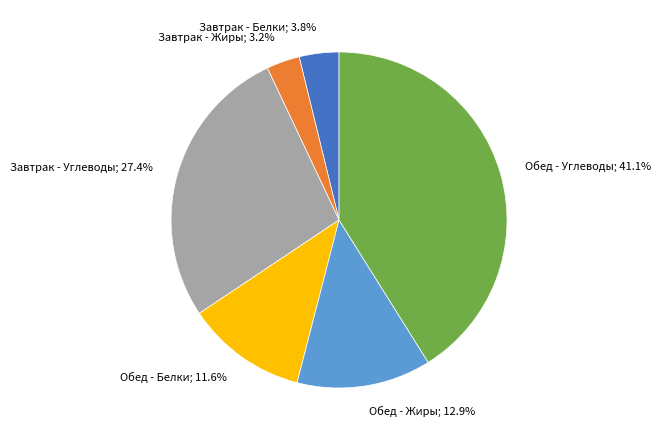

To the nearest percent, what is the average slice percentage?

17%